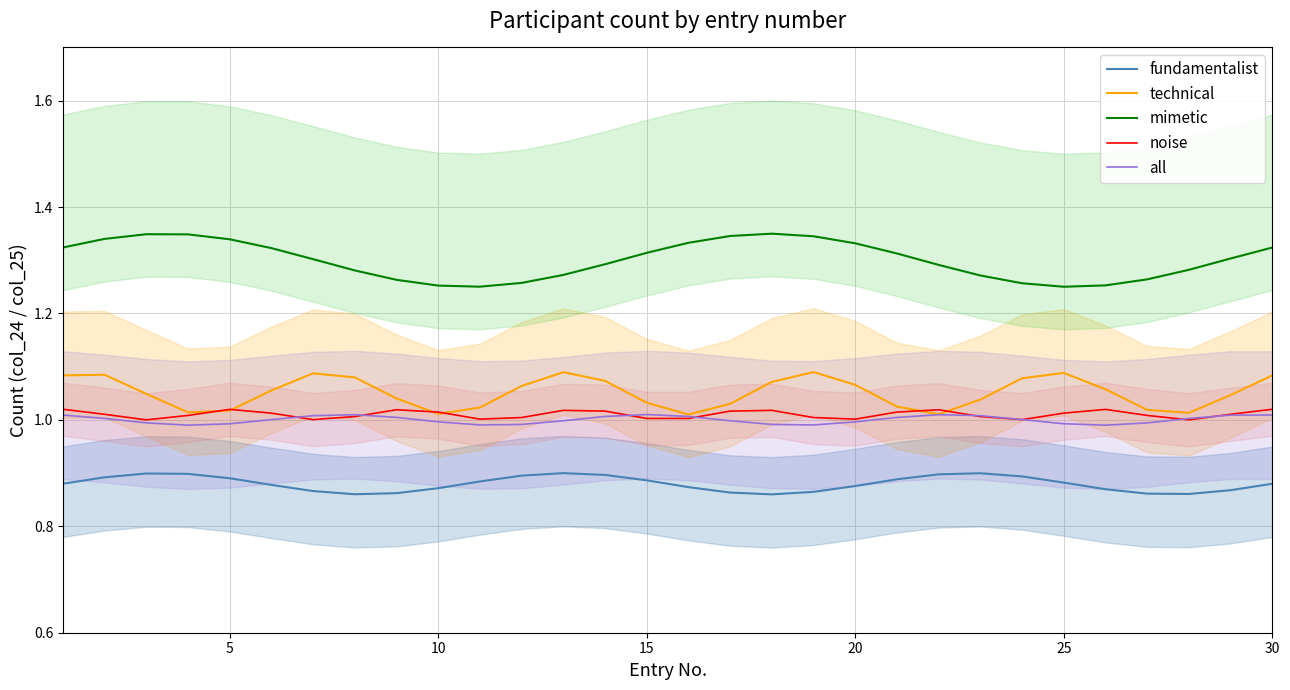

True or false: mimetic has a value of 1.9 at 5.

False